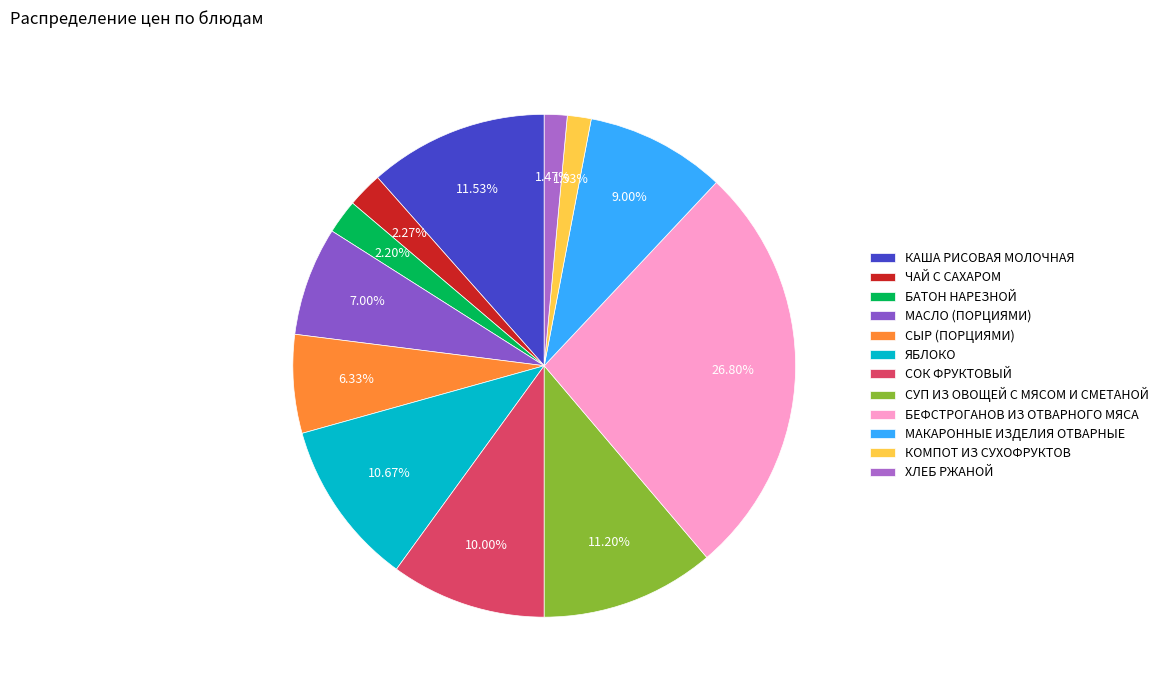

Is the sum of ХЛЕБ РЖАНОЙ and СУП ИЗ ОВОЩЕЙ С МЯСОМ И СМЕТАНОЙ greater than half?

No